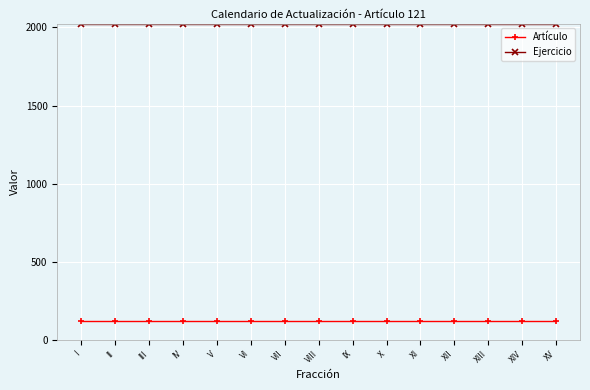

What is the label of the 15th point from the right?

I